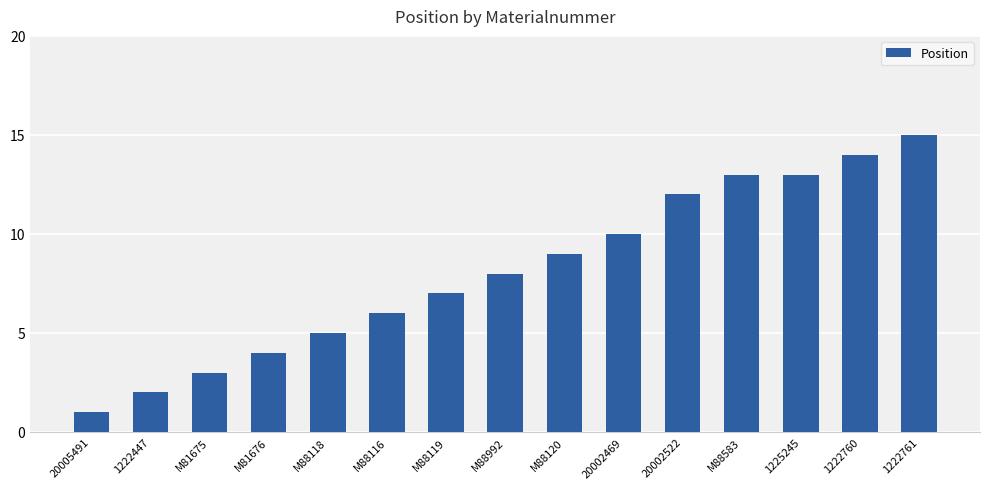

Is it true that the value at 1225245 is 20?

False